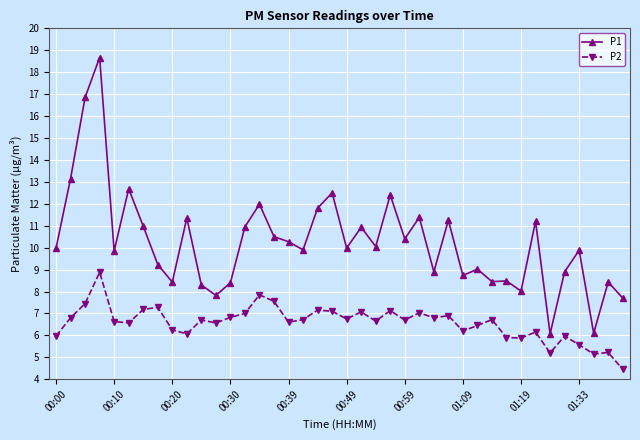

What is the sum of all P1 values?

409.9